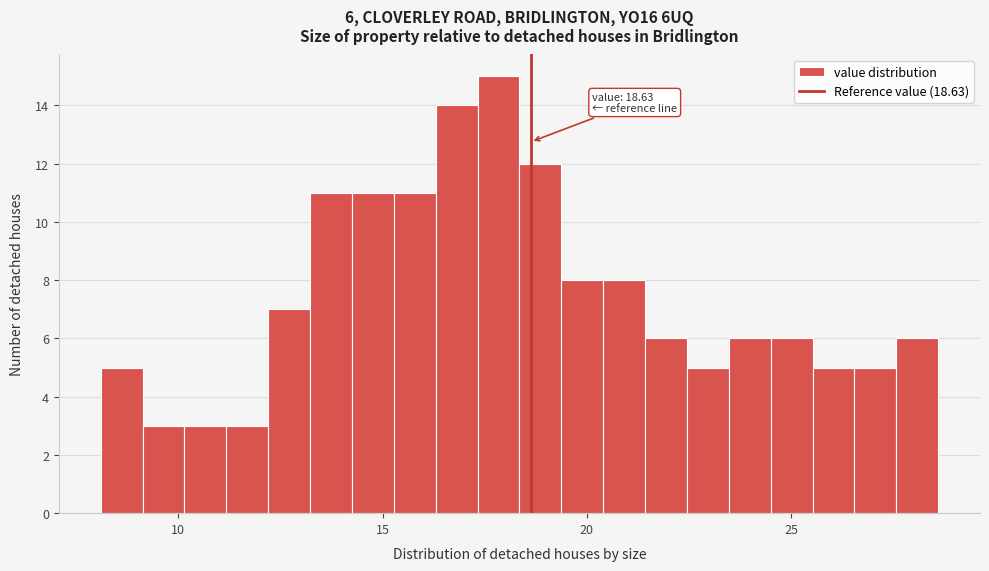

Read against the x-axis, roughly where is the centre of the tallest bar?

18.0